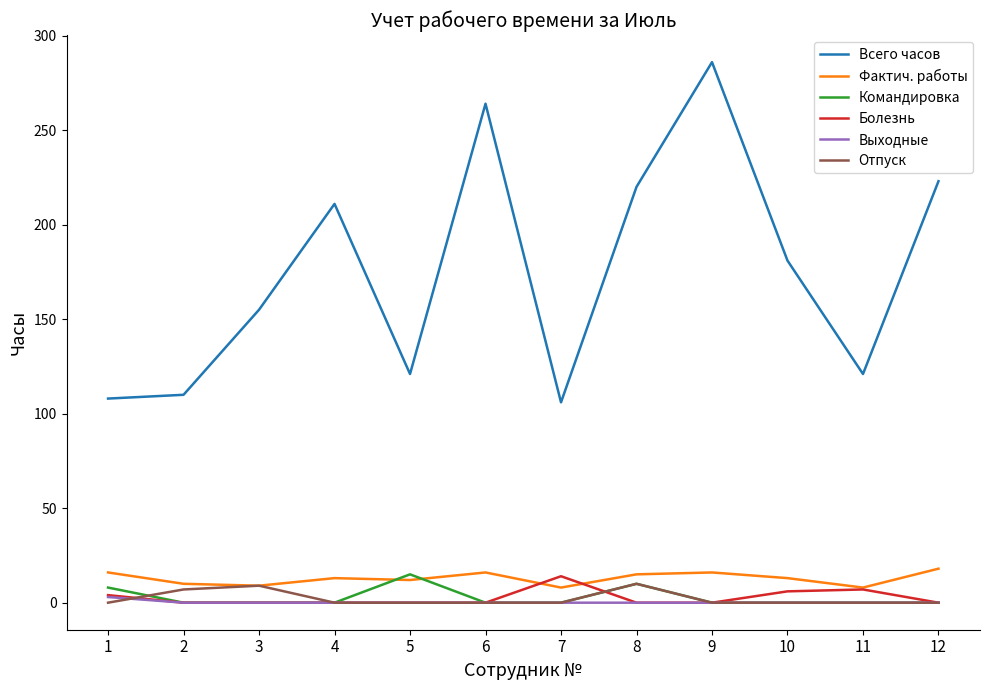

True or false: Всего часов and Выходные cross at least once.

False